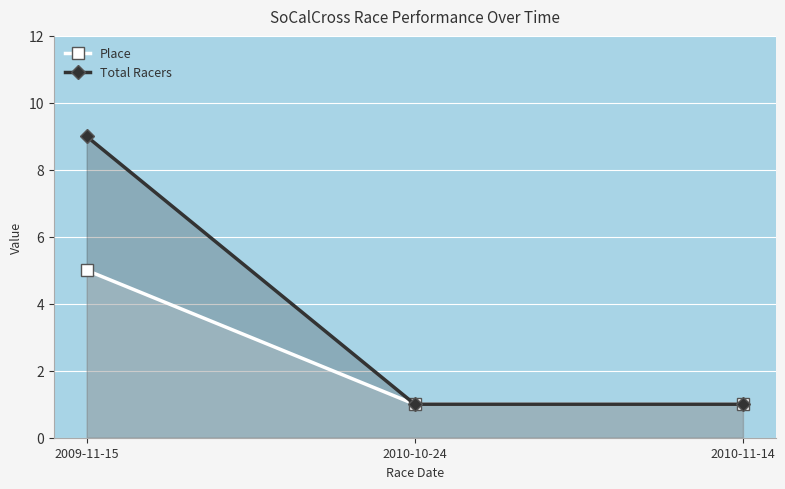

Count the number of categories in the chart.

3